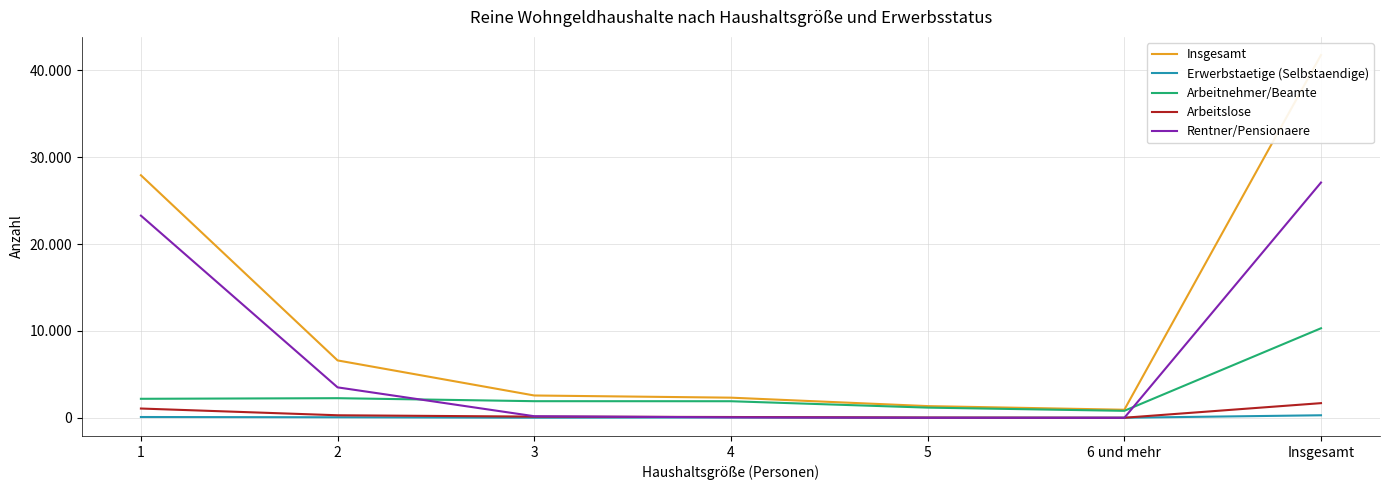

What is the label of the 3rd point from the right?

5